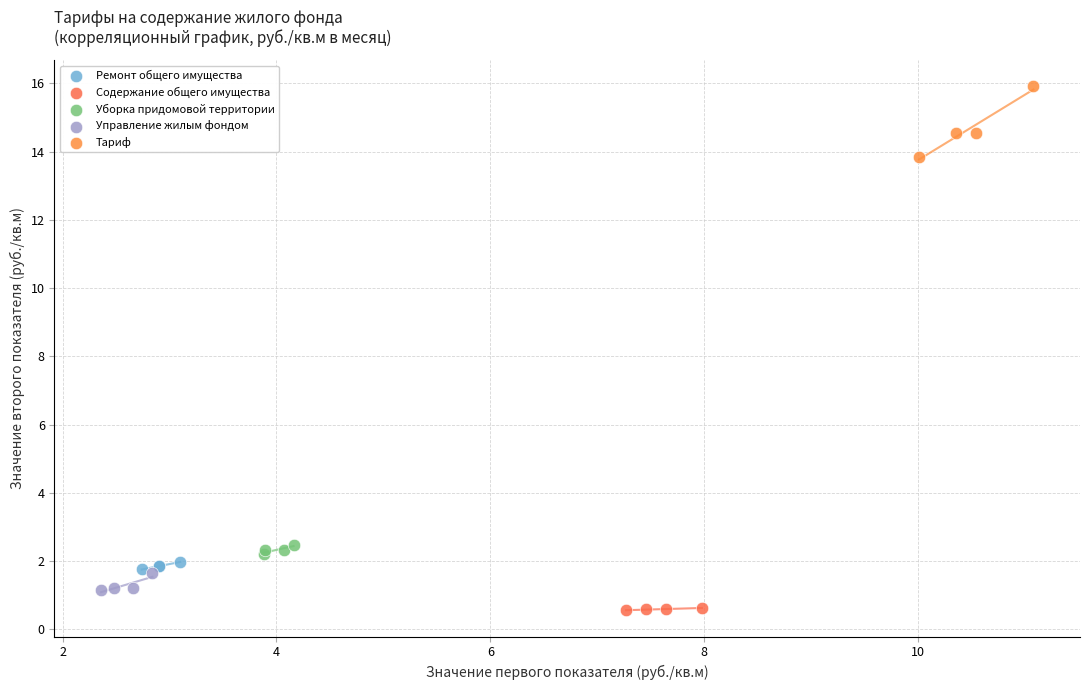

Which series reaches the maximum Y coordinate?

Тариф